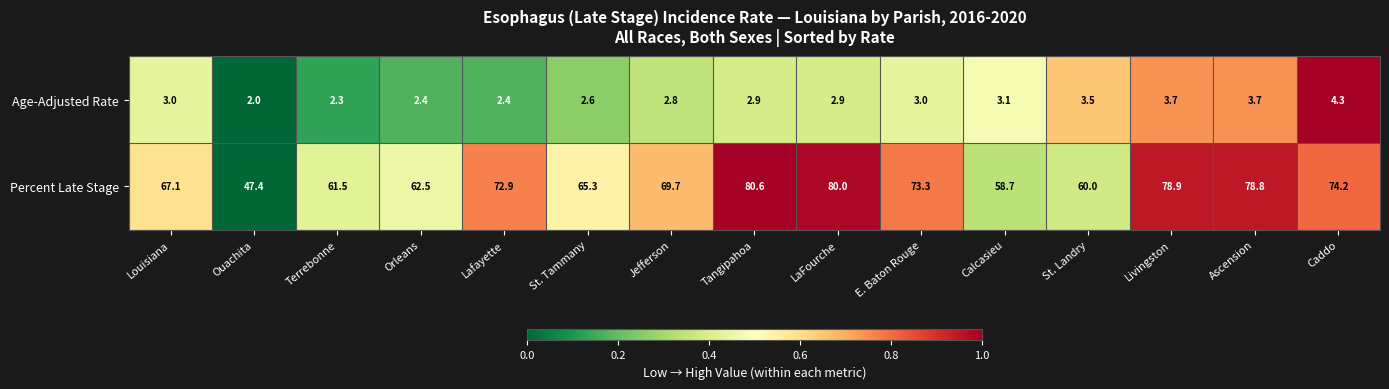

How many categories are shown in the chart?

15